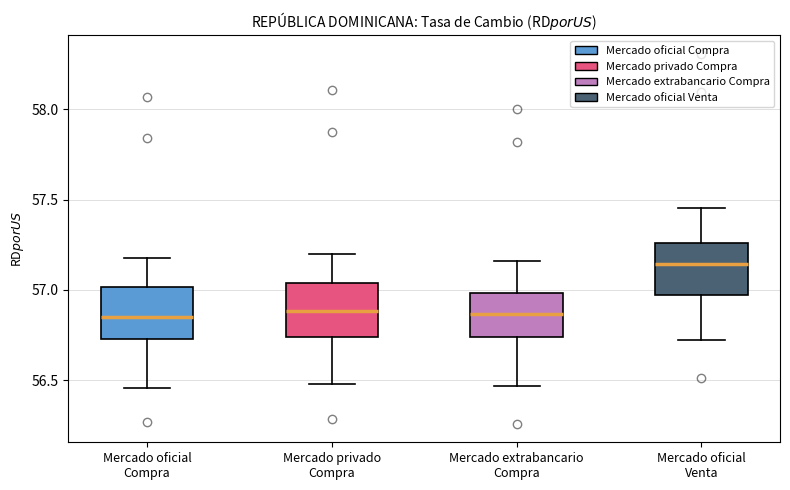

Reading left to right, transcribe this box plot: for each box, give where its median line is, the range the box spans, and where its two whiskers end, as read against the y-axis. The values are not printed on the chart, so give them approximately, as read against the axis.

Mercado oficial Compra: median 56.85, box 56.75 to 57.00, whiskers 56.45 to 57.20
Mercado privado Compra: median 56.90, box 56.75 to 57.05, whiskers 56.50 to 57.20
Mercado extrabancario Compra: median 56.85, box 56.75 to 57.00, whiskers 56.45 to 57.15
Mercado oficial Venta: median 57.15, box 56.95 to 57.25, whiskers 56.70 to 57.45